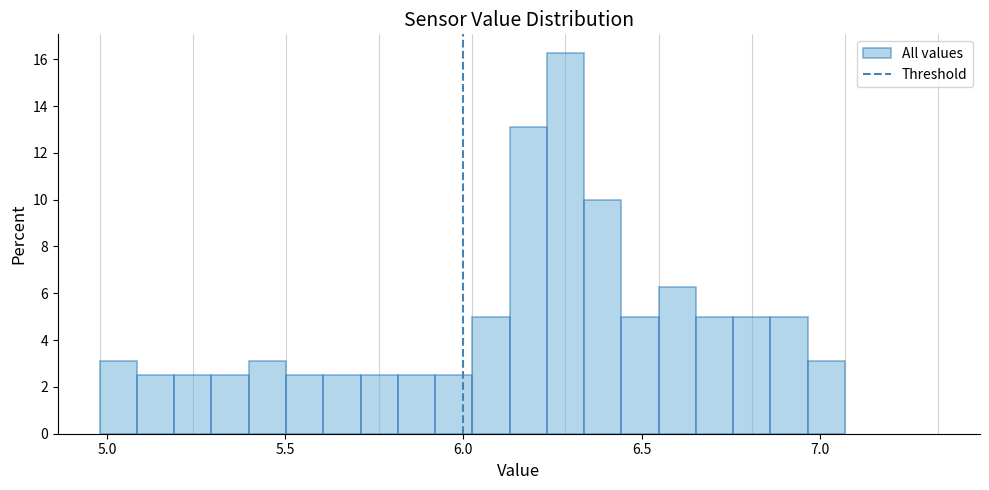

Around what value on the x-axis is the tallest bar? Give the approximate position of its centre, as read against the axis.

6.30